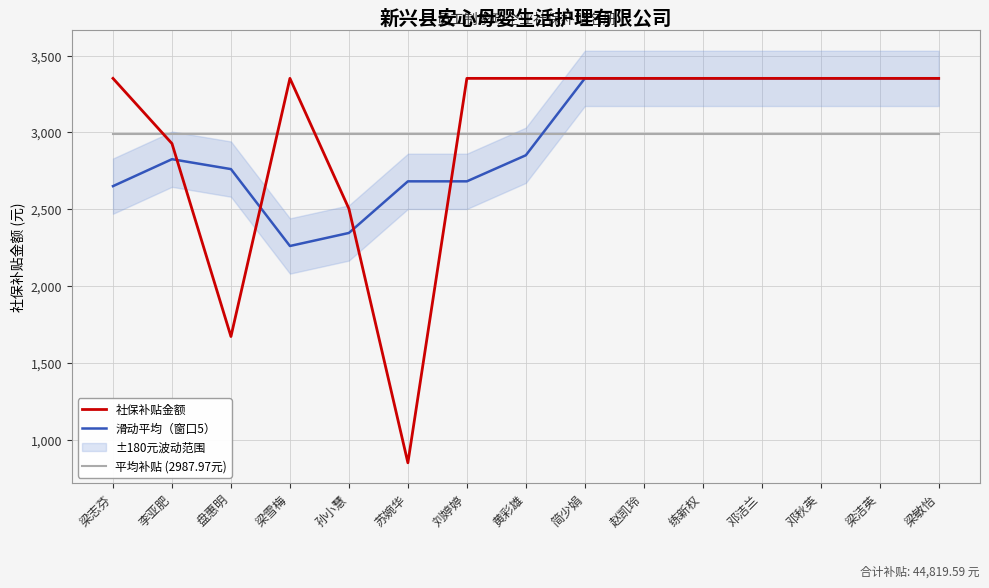

What position from the left is 梁雪梅?

4